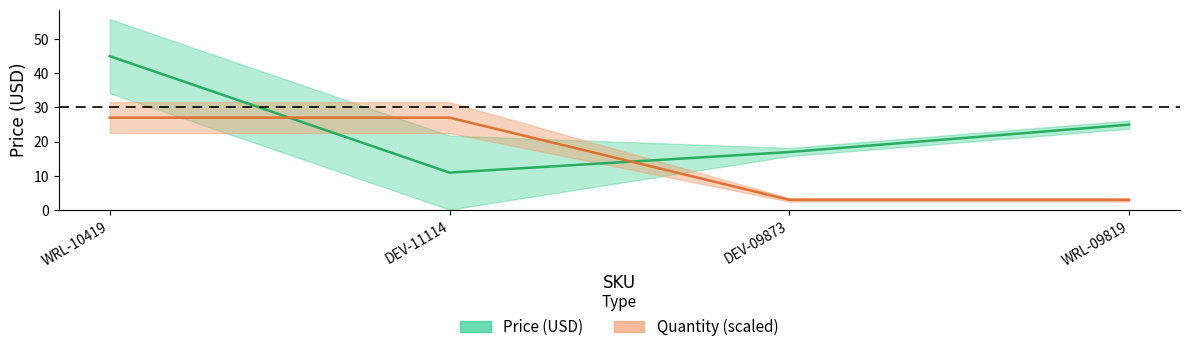

The Quantity series shows 3.0 at DEV-09873. True or false?

True